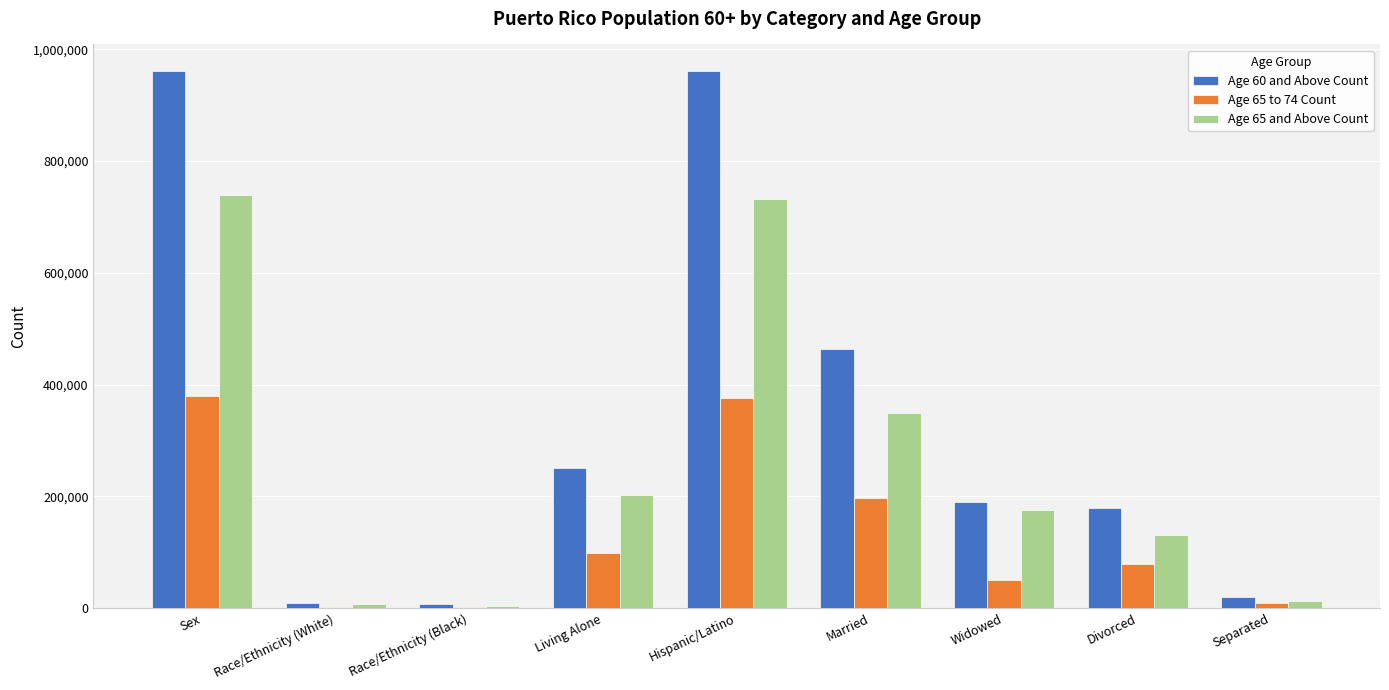

The Age 60 and Above Count series shows 830532 at Married. True or false?

False